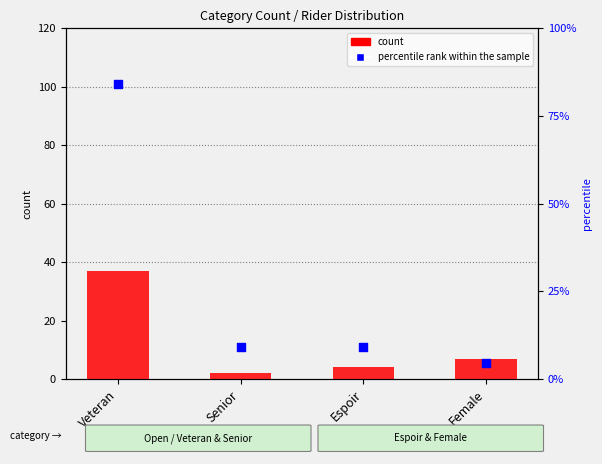

At which category is the sum across all series the highest?

Veteran